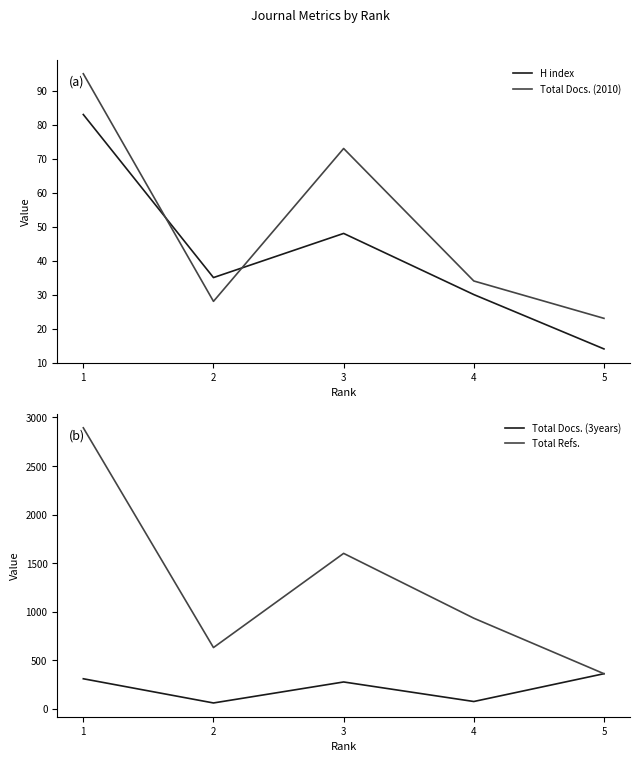

Does the chart have visible grid lines?

No